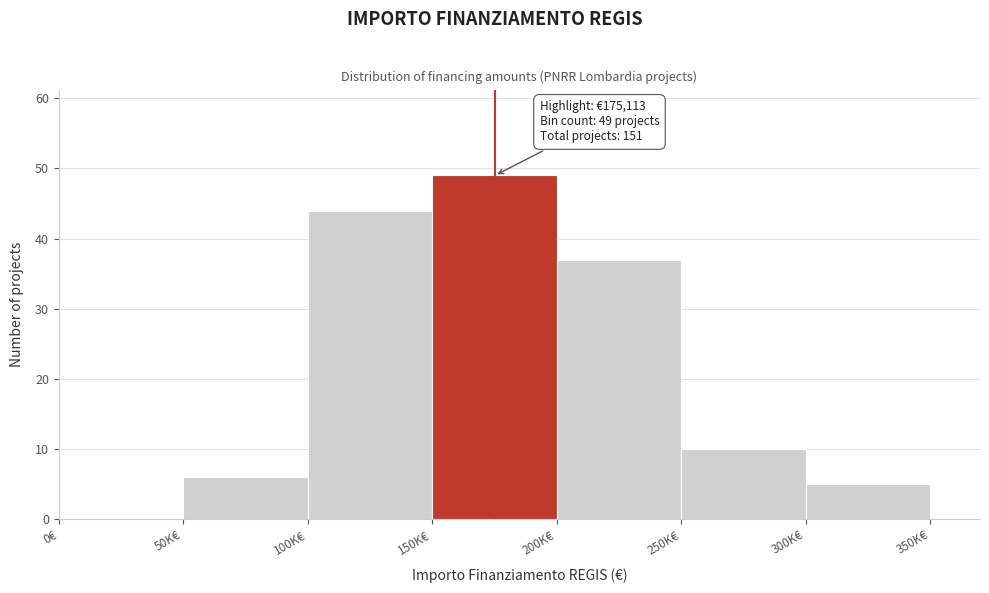

Reading right to left, extract all data points from this chart.

300K€=5	250K€=10	200K€=37	150K€=49	100K€=44	50K€=6	0€=0